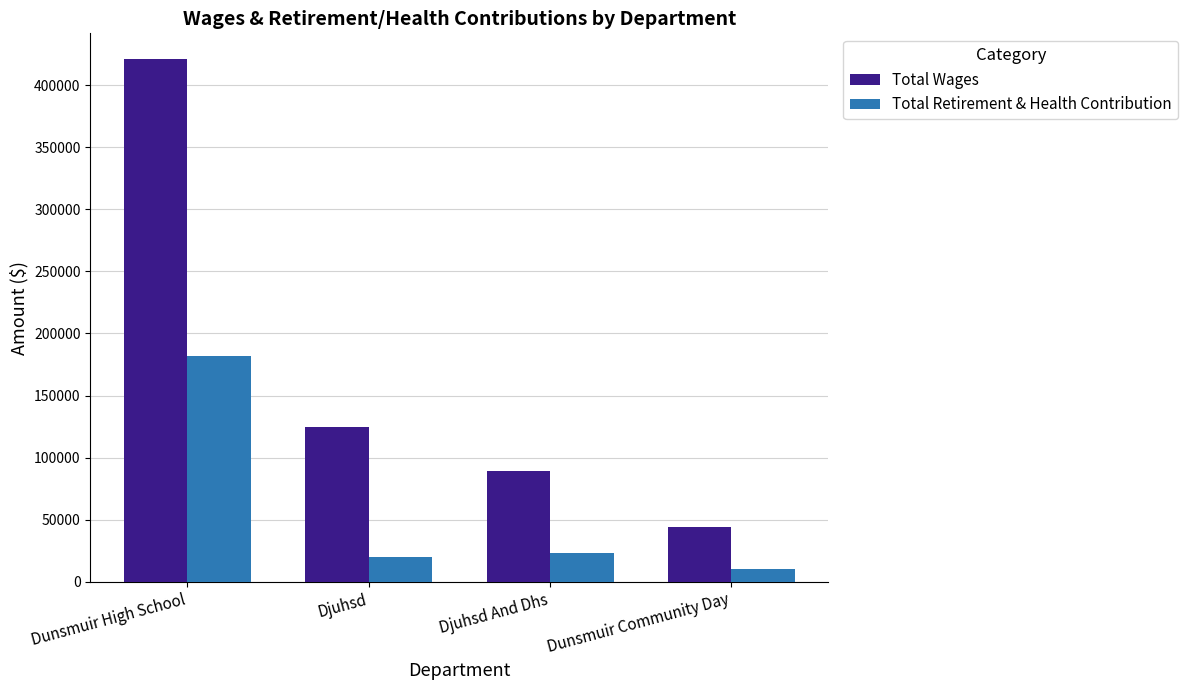

List the series in order of their peak value, lowest first.

Total Retirement & Health Contribution, Total Wages